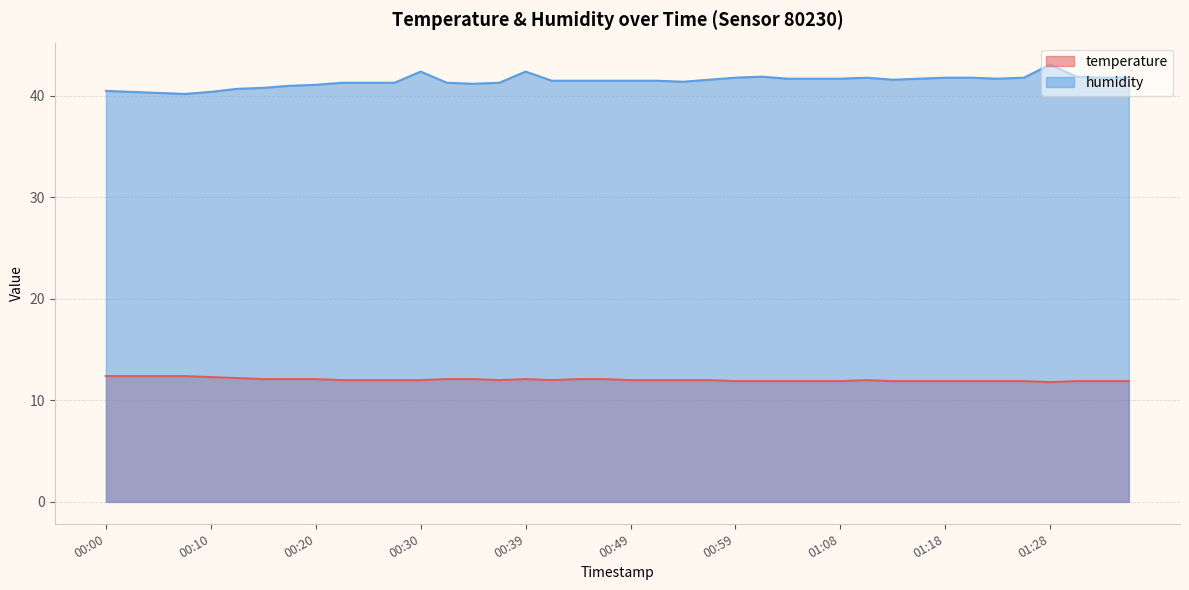

How many categories are shown in the chart?

40